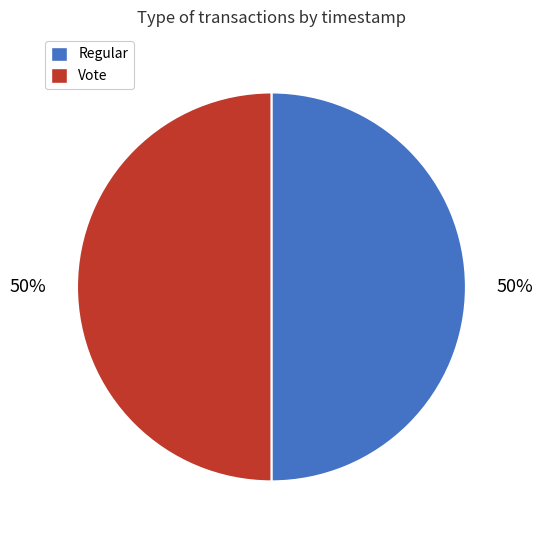

Approximately how many times larger is the value at Regular compared to Vote?

1.0